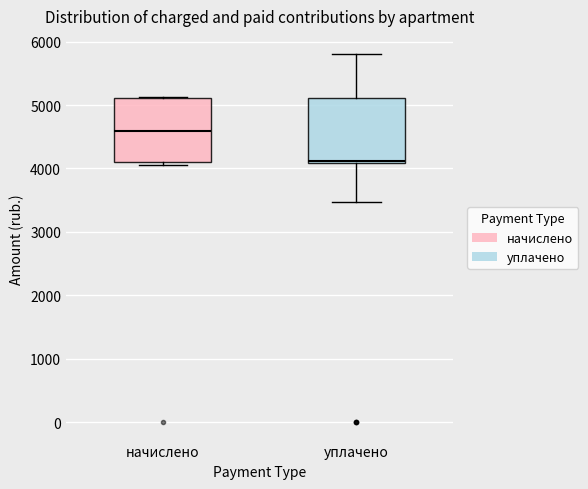

Where is the lower edge of the box for начислено on the y-axis? The values are not printed on the chart, so give them approximately, as read against the axis.

4100